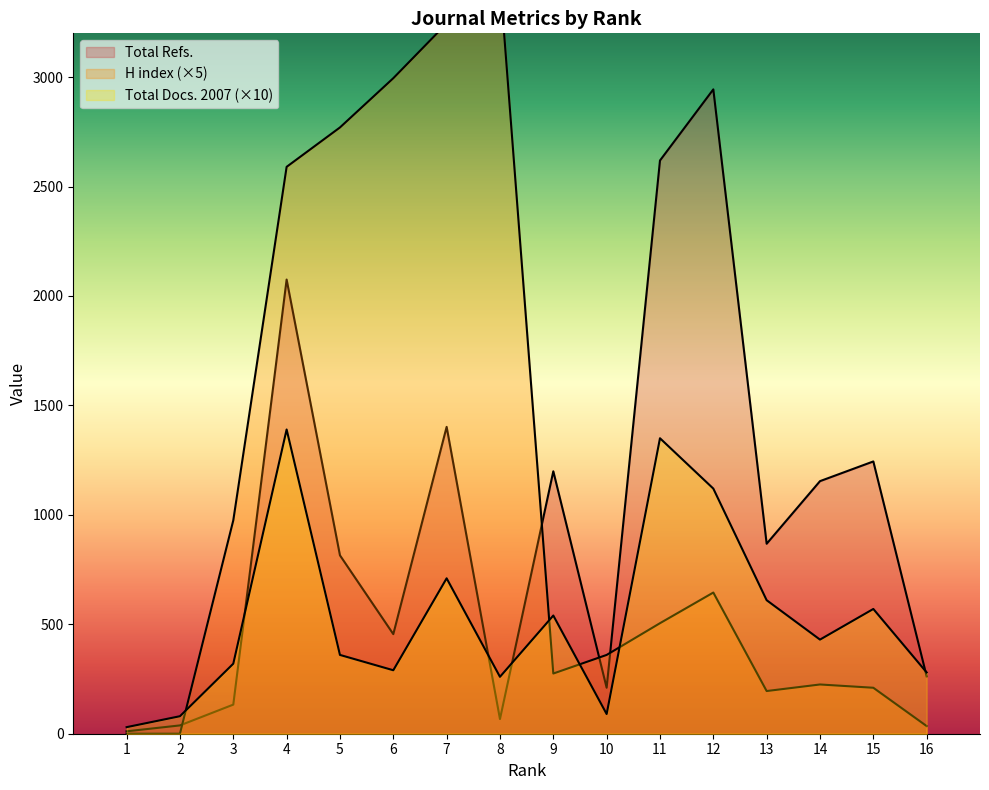

Rank the series by their maximum value, from lowest to highest.

Total Docs. (2007), Total Refs., H index